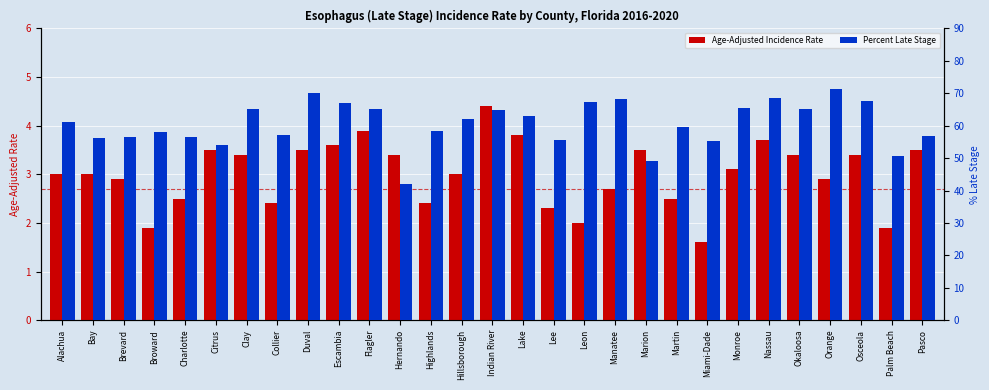

Reading left to right, what are all the values shown in this chart?

Age-Adjusted Incidence Rate: 3.0	3.0	2.9	1.9	2.5	3.5	3.4	2.4	3.5	3.6	3.9	3.4	2.4	3.0	4.4	3.8	2.3	2.0	2.7	3.5	2.5	1.6	3.1	3.7	3.4	2.9	3.4	1.9	3.5
Percent Late Stage: 61.2	56.1	56.6	58.2	56.4	54.0	65.3	57.1	70.2	67.0	65.2	41.9	58.5	62.2	64.9	63.1	55.6	67.4	68.3	49.1	59.7	55.3	65.5	68.6	65.2	71.3	67.7	50.5	56.7